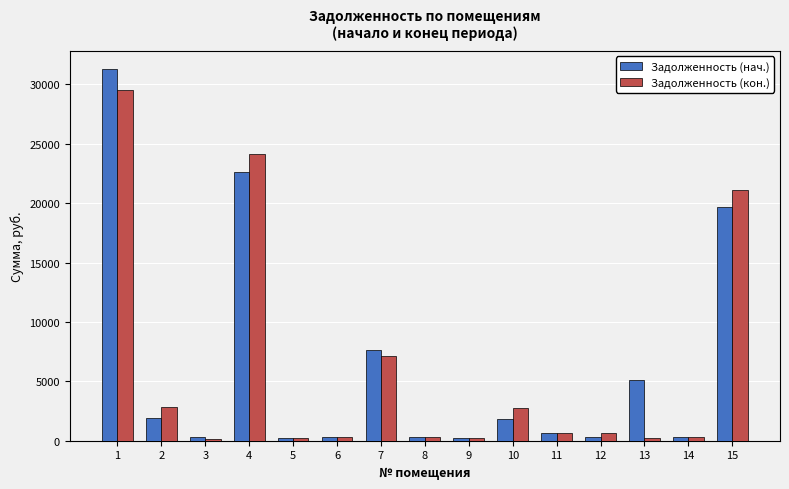

What is the spread (max minus min) of values at 9?

0.5